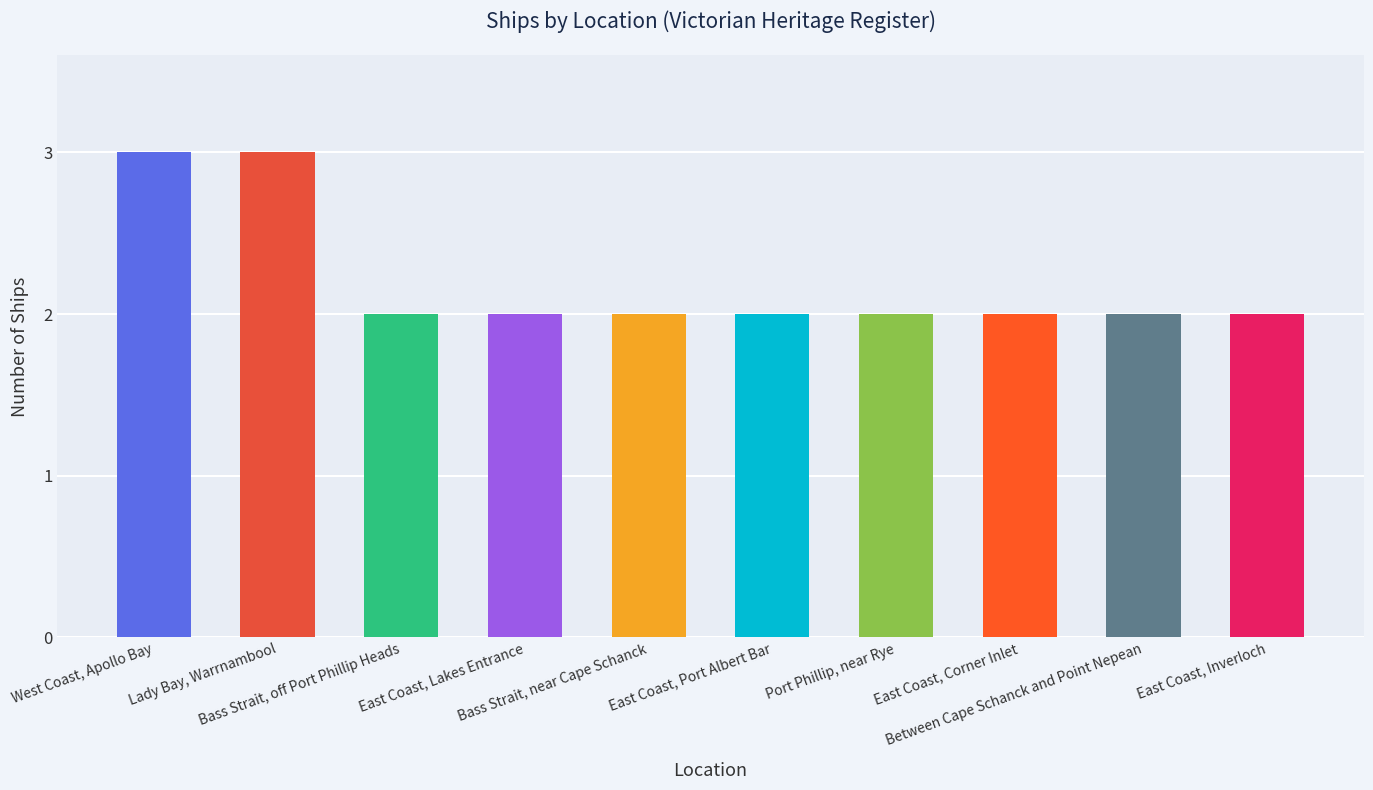

What is the sum of all values?

22